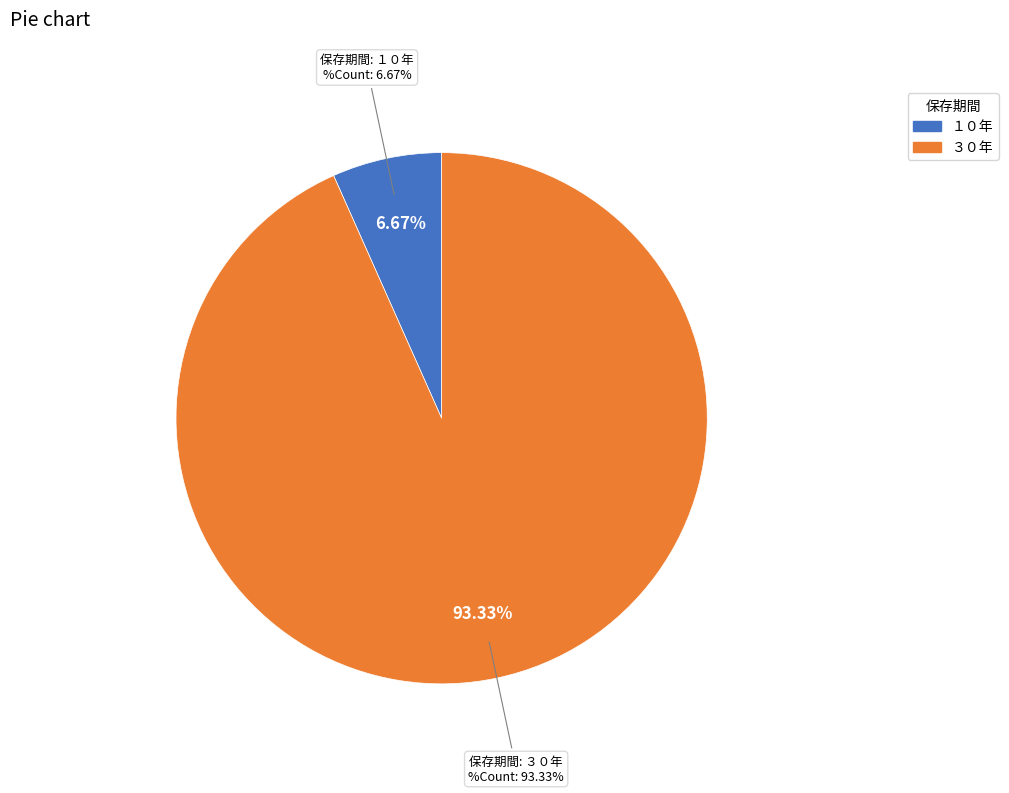

Is there any slice that represents more than half of the pie?

Yes